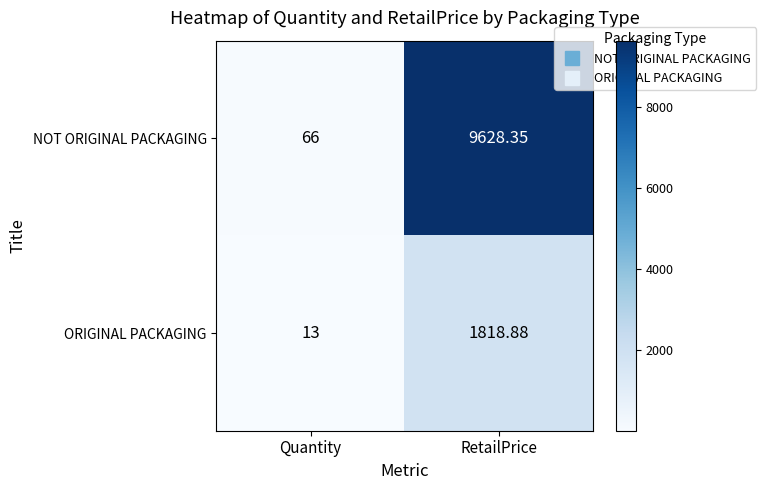

List the series in order of their peak value, highest first.

NOT ORIGINAL PACKAGING, ORIGINAL PACKAGING